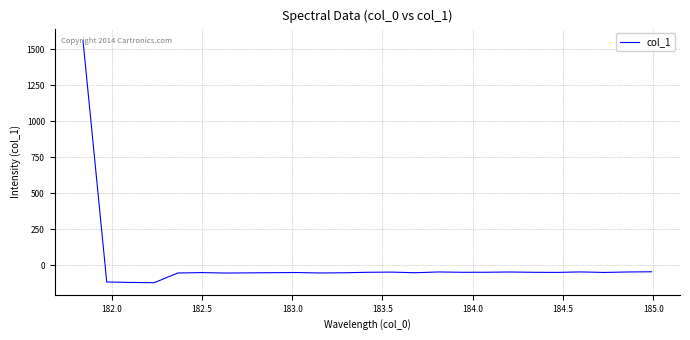

What is the maximum value shown in the chart?

1560.2